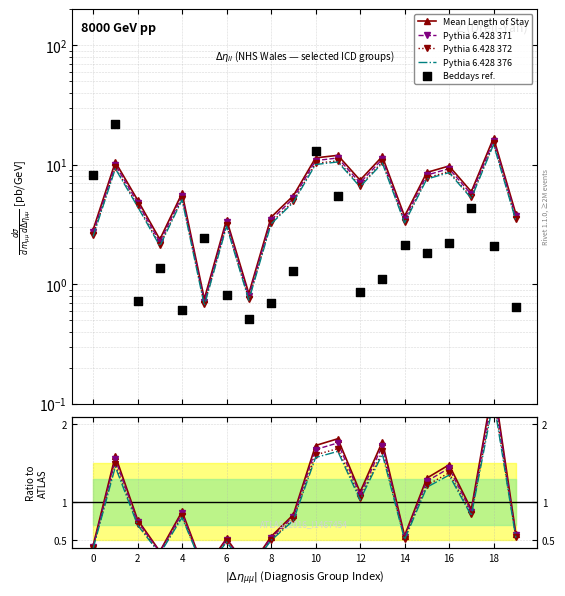

Which series reaches the minimum Y coordinate?

Pythia 6.428 376